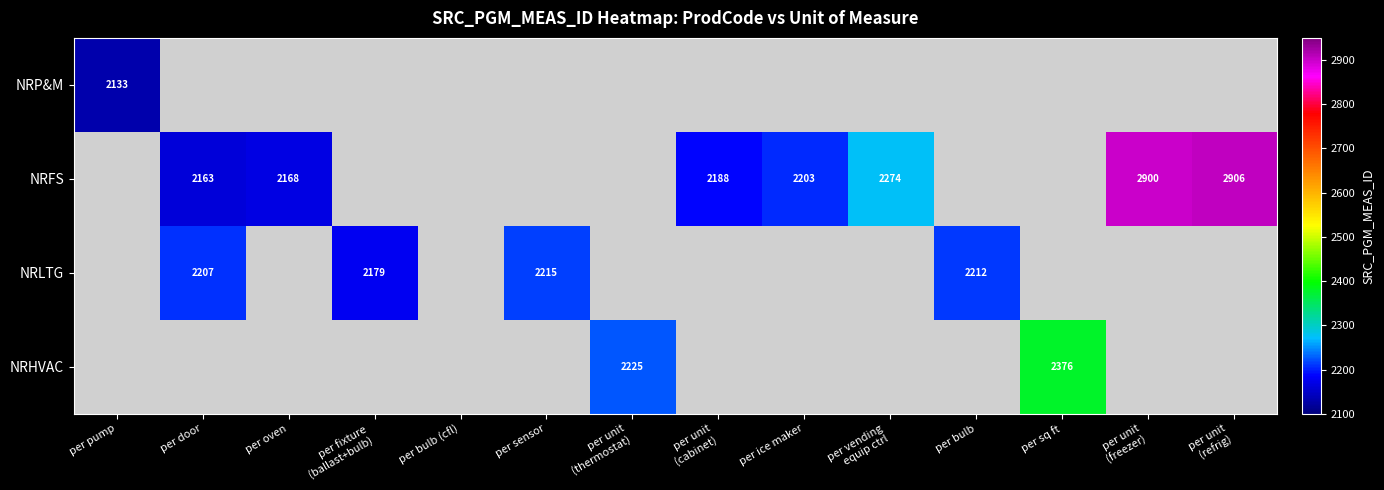

The NRHVAC series shows 764 at per vending equip ctrl. True or false?

False